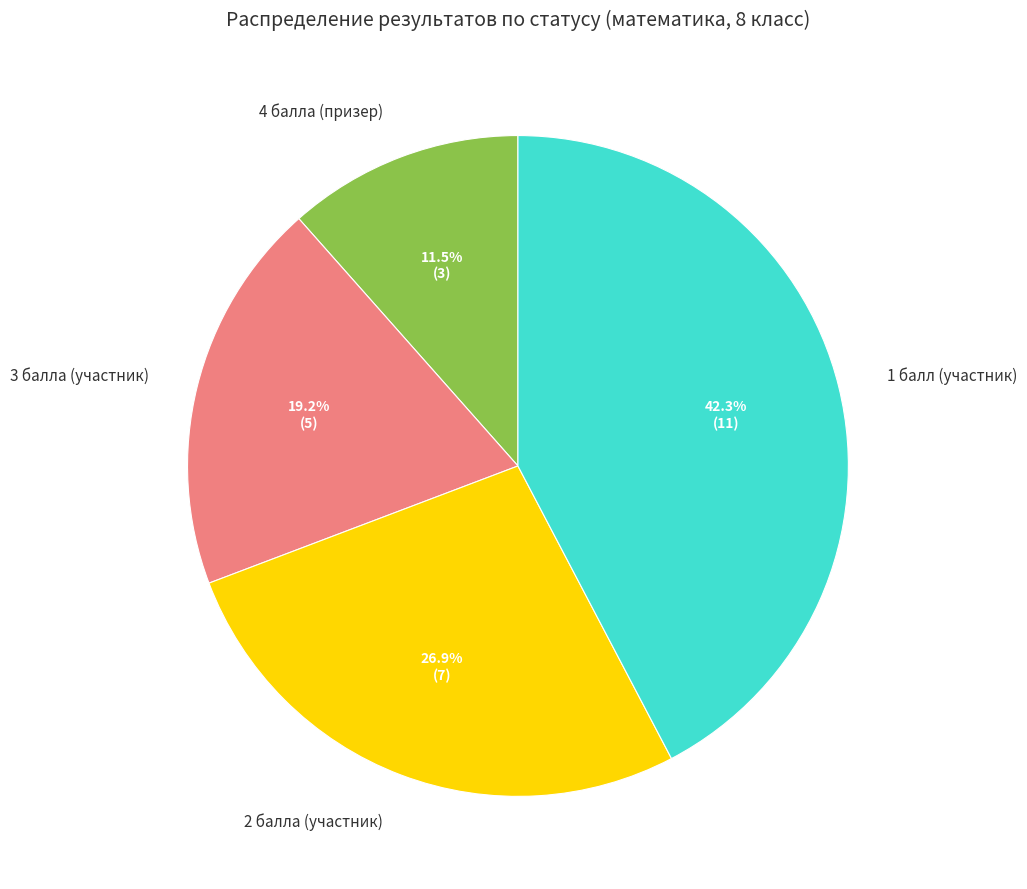

Rank the categories by value from highest to lowest.

1 балл (участник), 2 балла (участник), 3 балла (участник), 4 балла (призер)